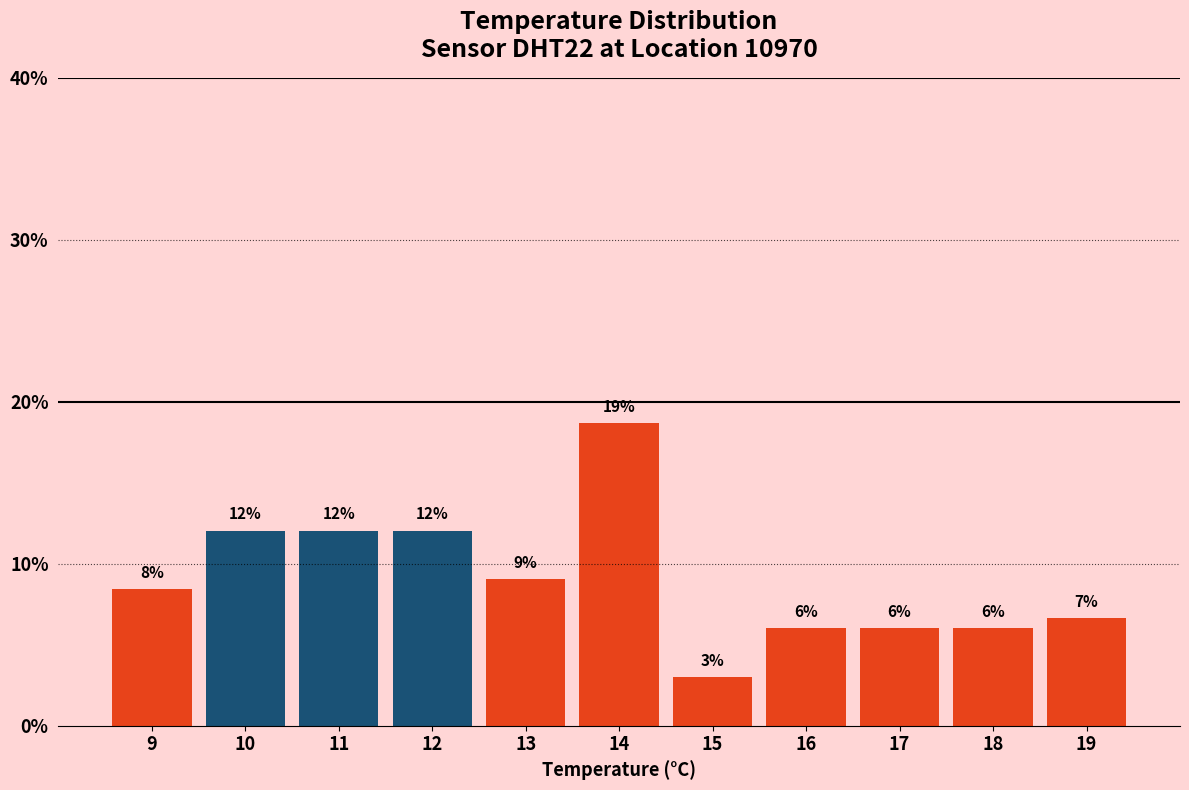

Which range on the x-axis has the tallest bar?

13.5 to 14.5